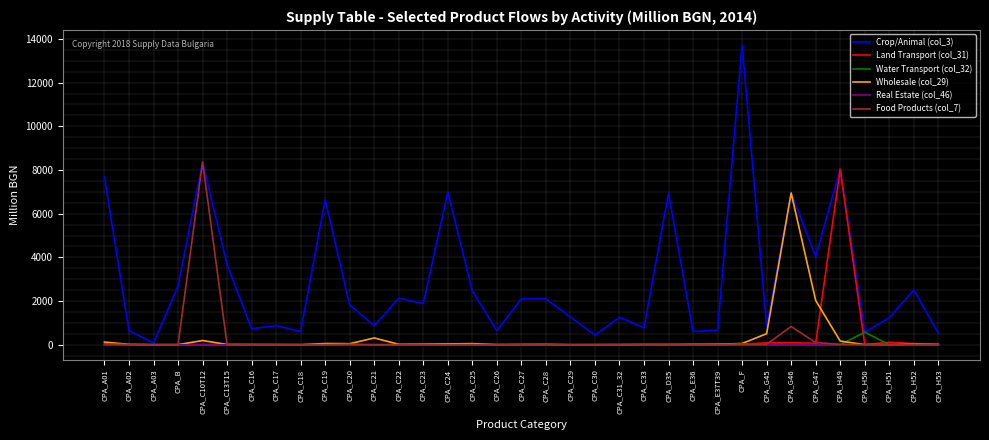

Which series changed the most between CPA_C27 and CPA_H51?

Crop/Animal (col_3)